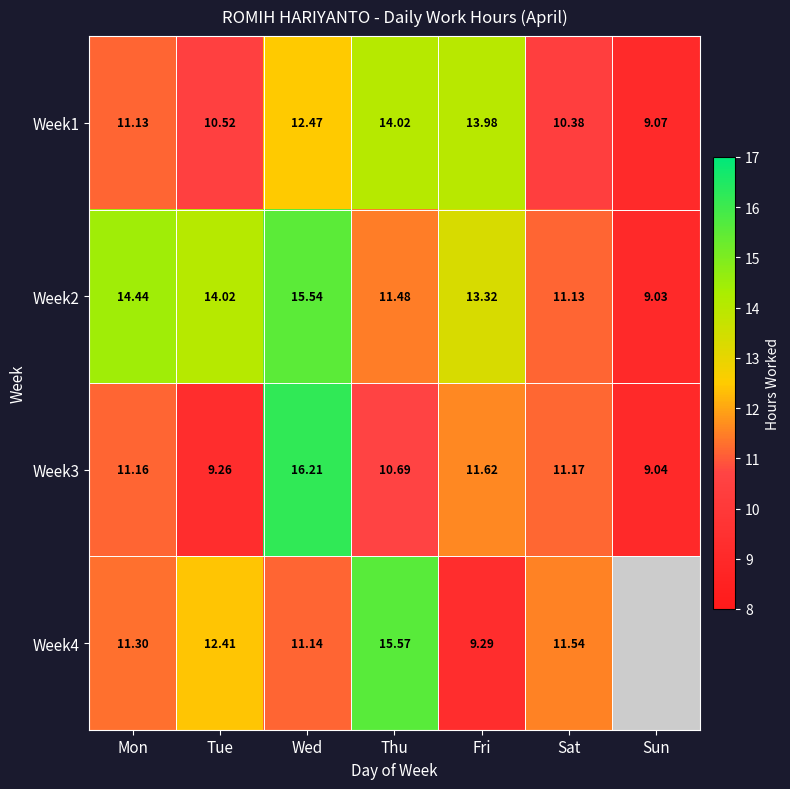

What is the sum of all Week1 values?

81.6